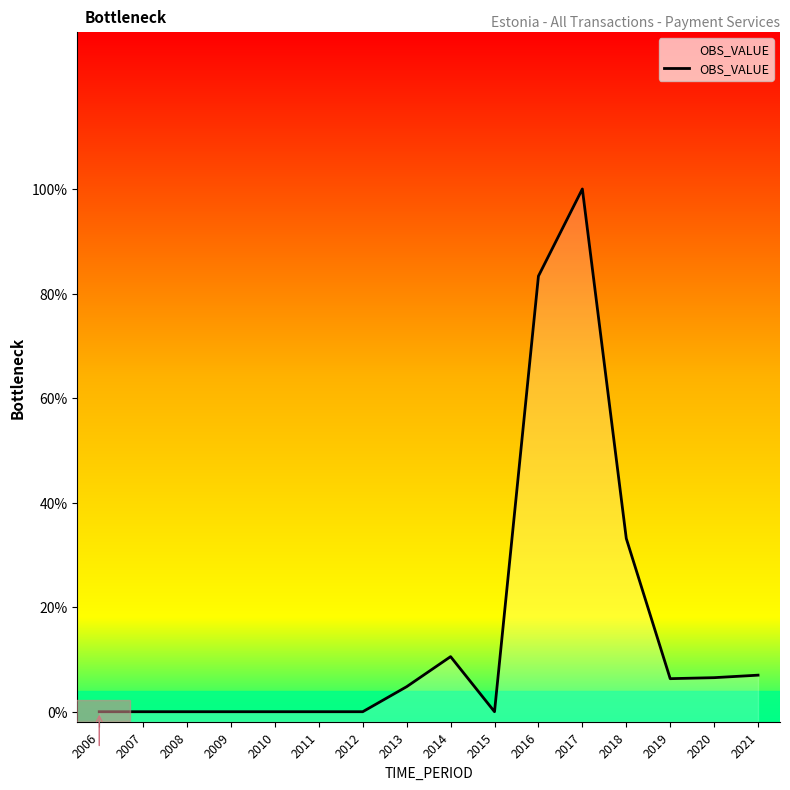

True or false: the data shows 0.0 at 2019.

False